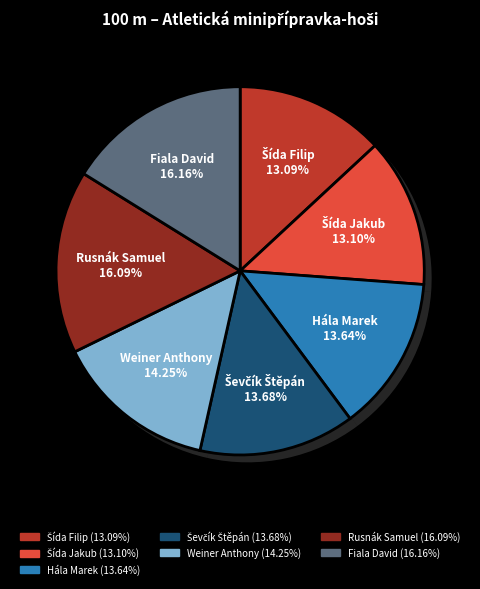

How many slices are in this pie chart?

7